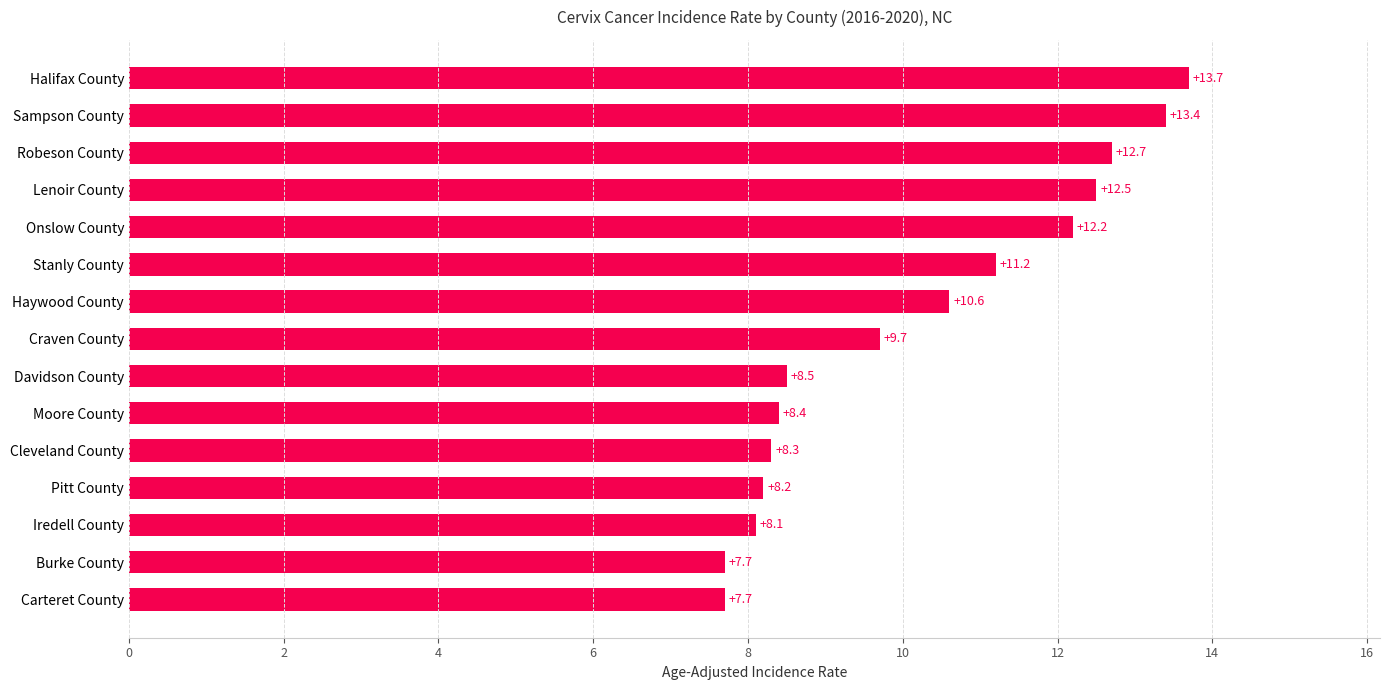

What is the average value?

10.2